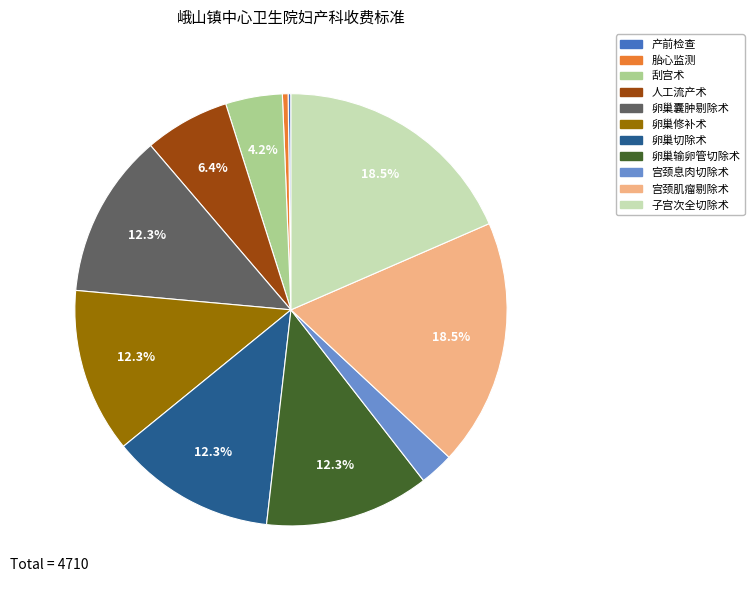

Do 胎心监测 and 卵巢囊肿剔除术 together represent more than half of the pie?

No